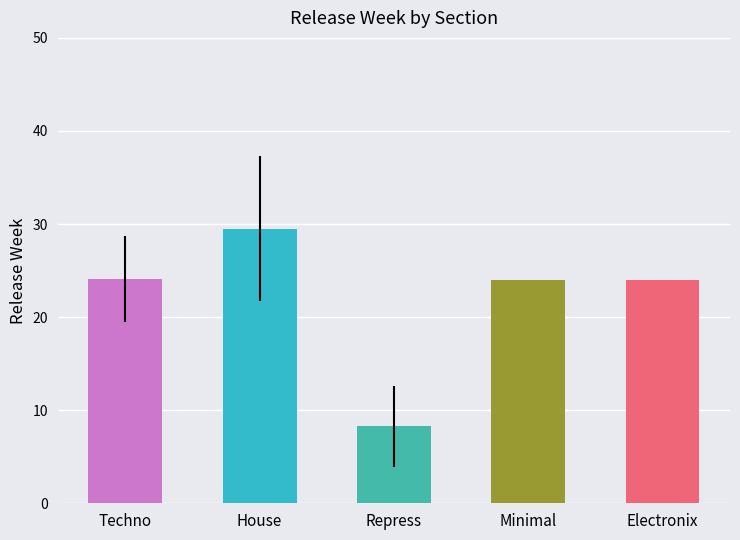

Which series changed the most between Minimal and 7?

release_week